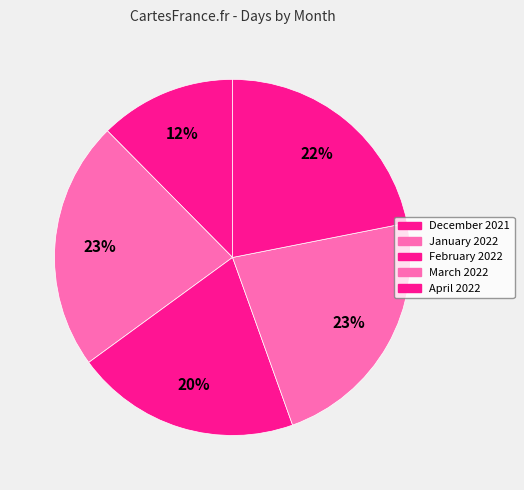

What is the ratio of the value at January 2022 to the value at April 2022?

1.0